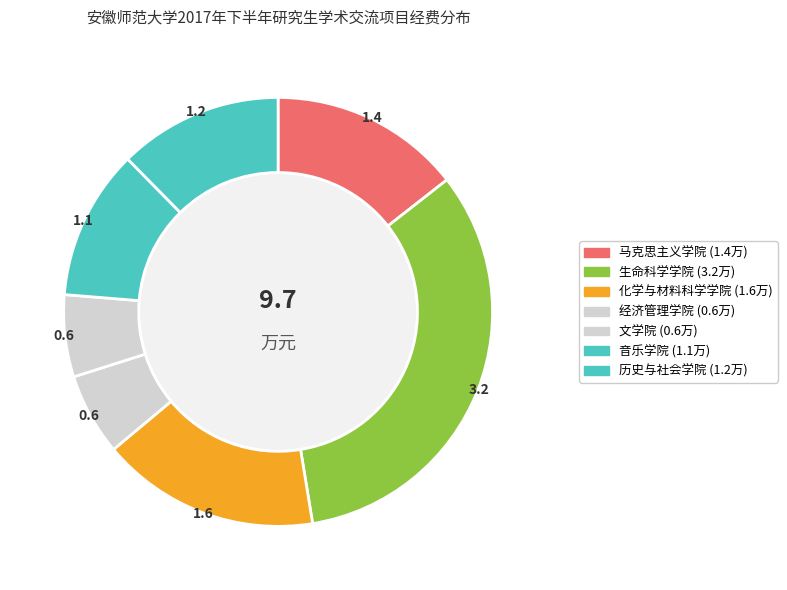

True or false: 化学与材料科学学院 accounts for 17% of the total.

True